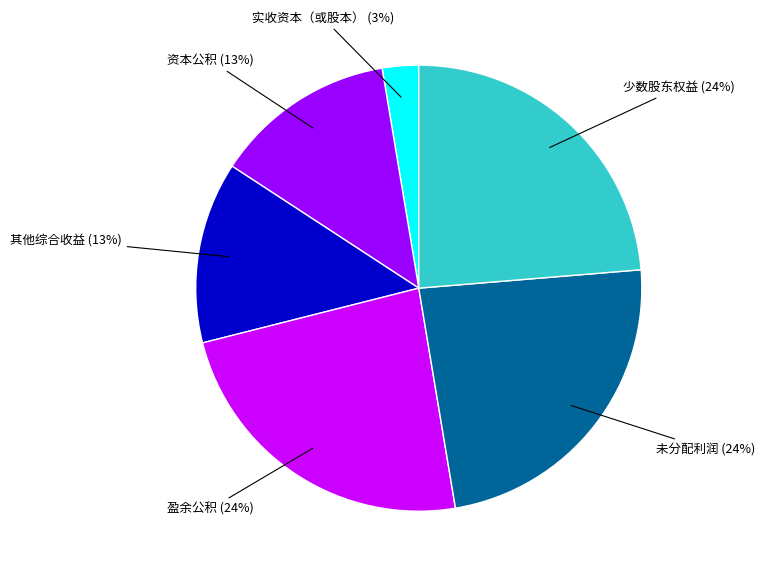

Is there any slice that represents more than half of the pie?

No